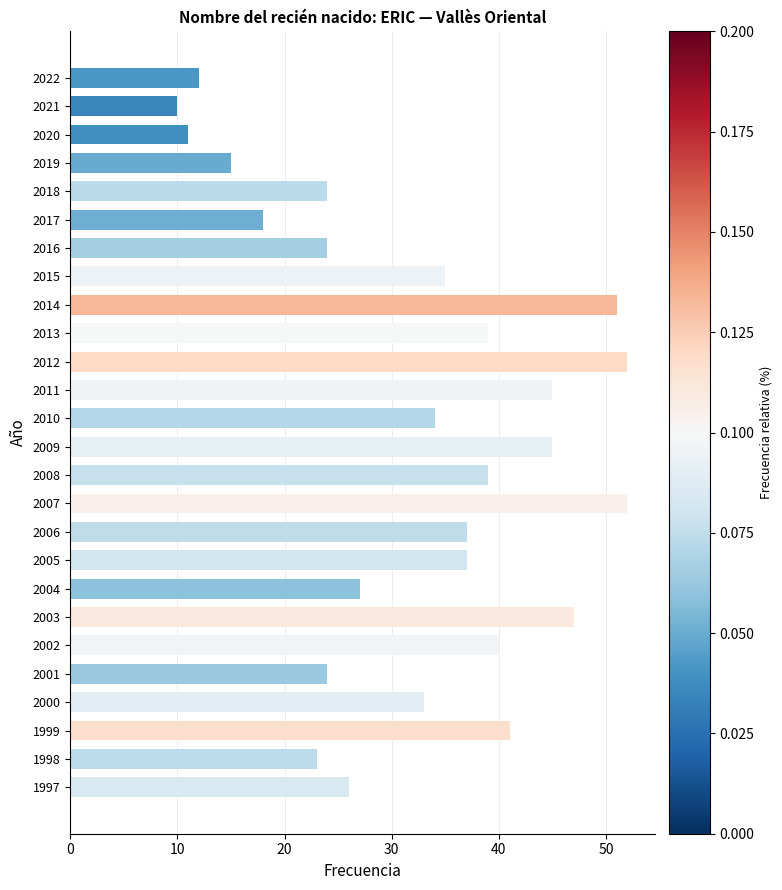

Where is the data nearest to the value 31?

2000